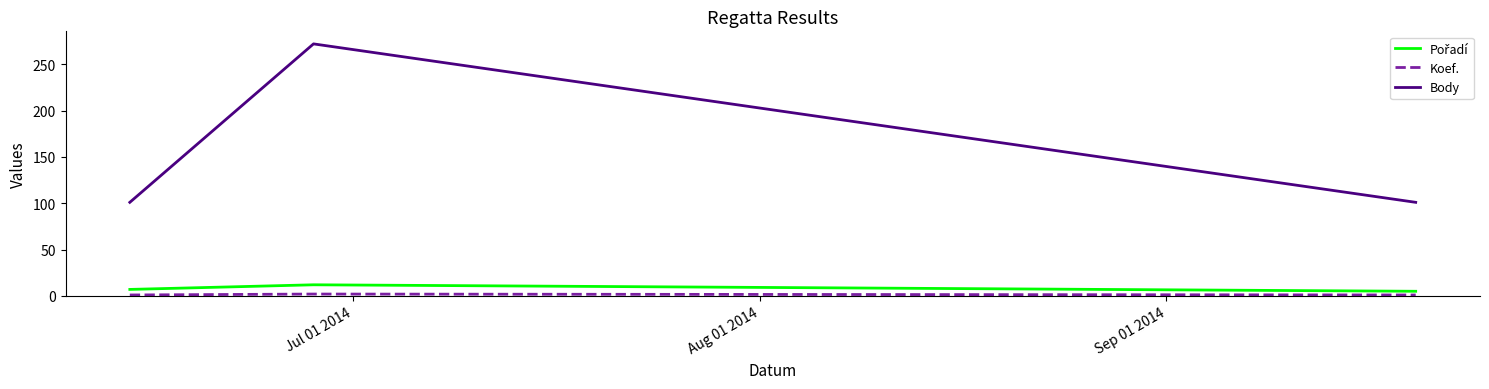

At how many categories does at least one series exceed 254?

1